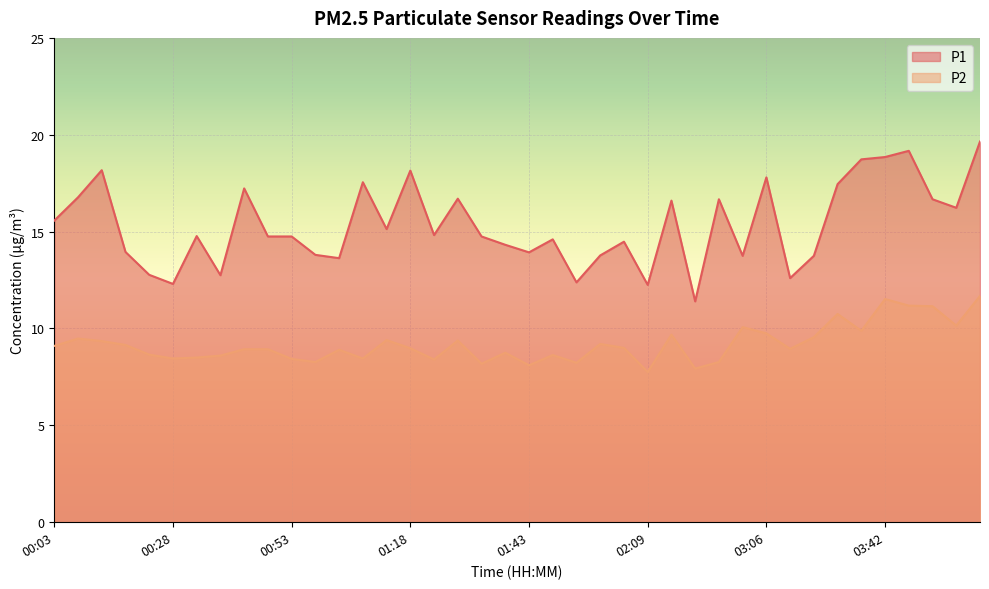

True or false: P2 and P1 intersect in this chart.

False